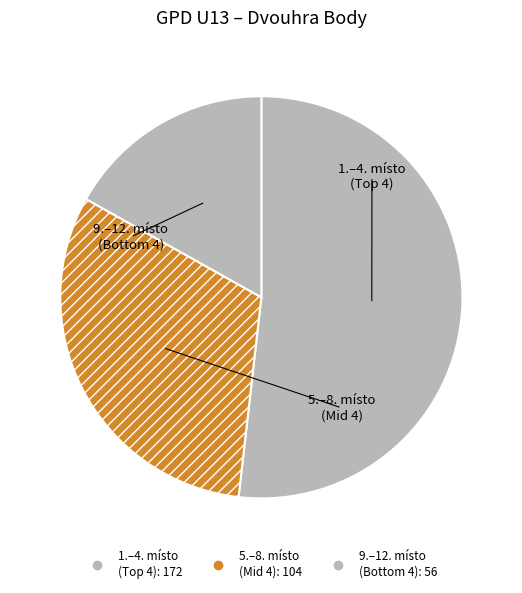

How many slices are in this pie chart?

3